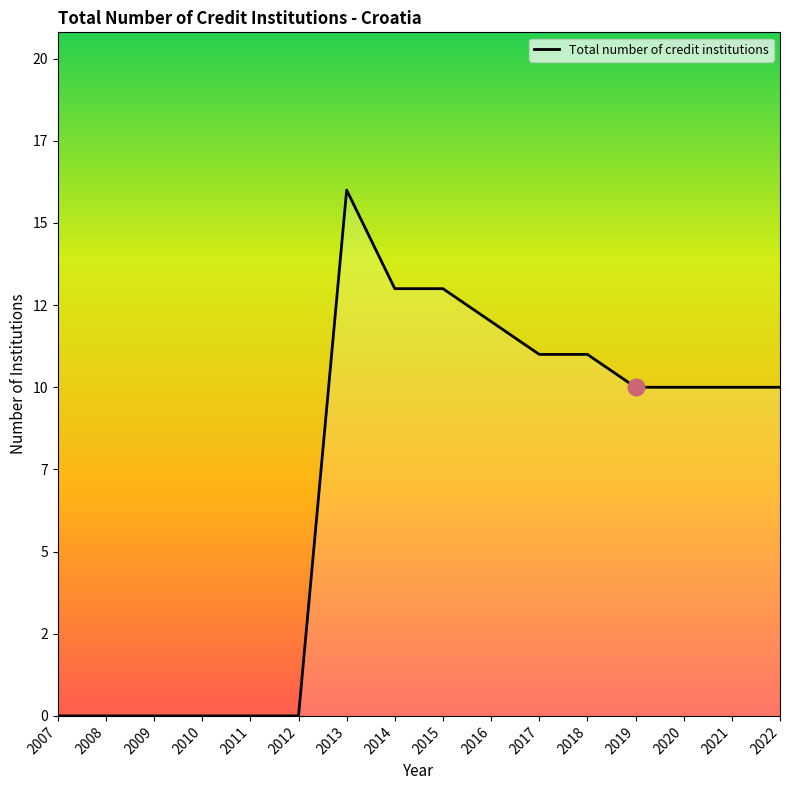

List the labels in order of value, smallest first.

2007, 2008, 2009, 2010, 2011, 2012, 2019, 2020, 2021, 2022, 2017, 2018, 2016, 2014, 2015, 2013